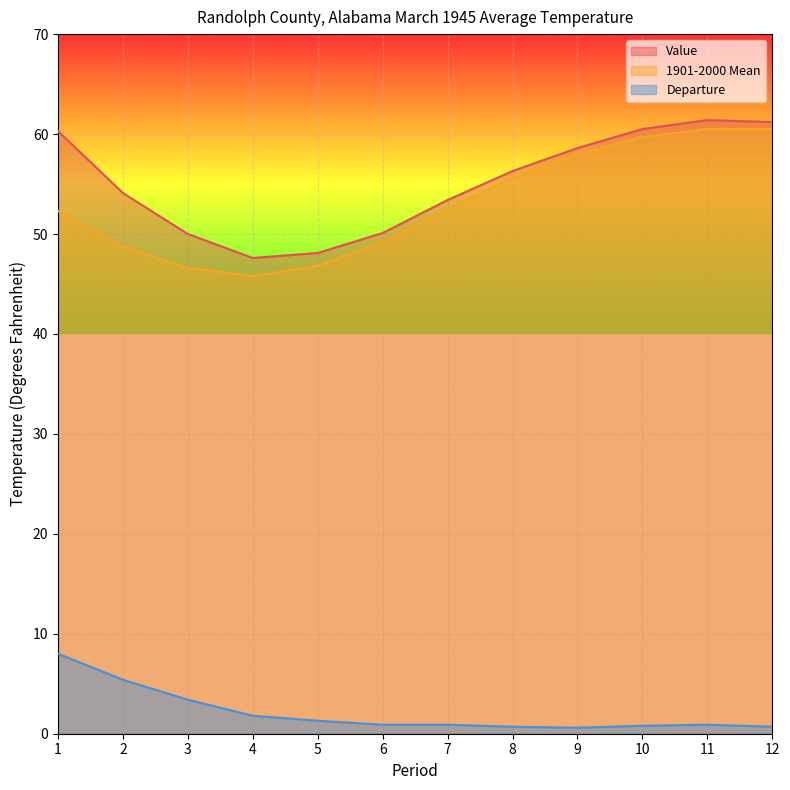

Where is Value nearest to the value 54?

2